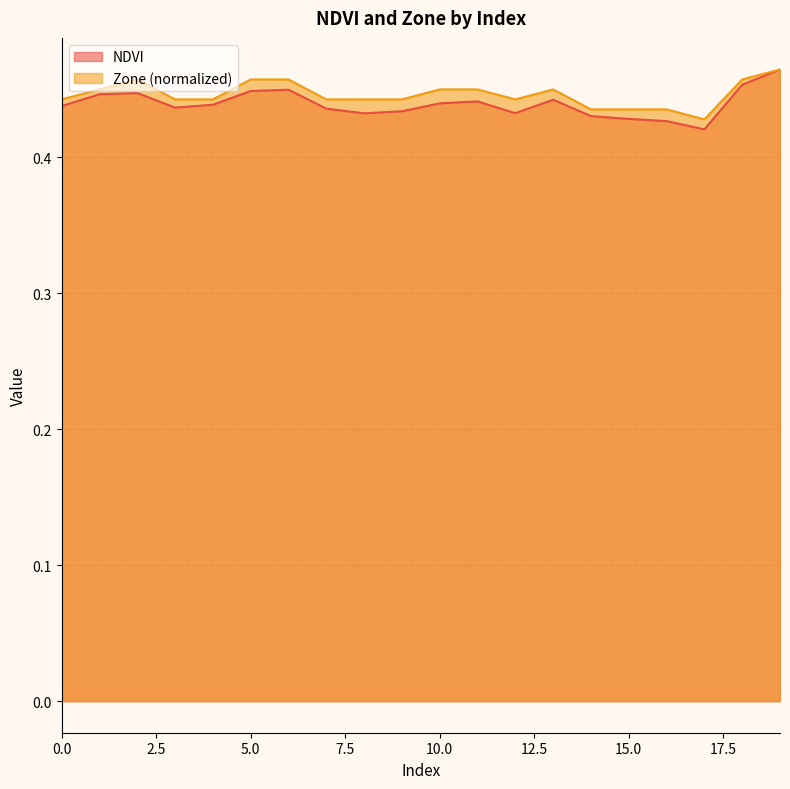

Rank the categories by Zone value from highest to lowest.

19, 2, 5, 6, 18, 1, 10, 11, 13, 0, 3, 4, 7, 8, 9, 12, 14, 15, 16, 17